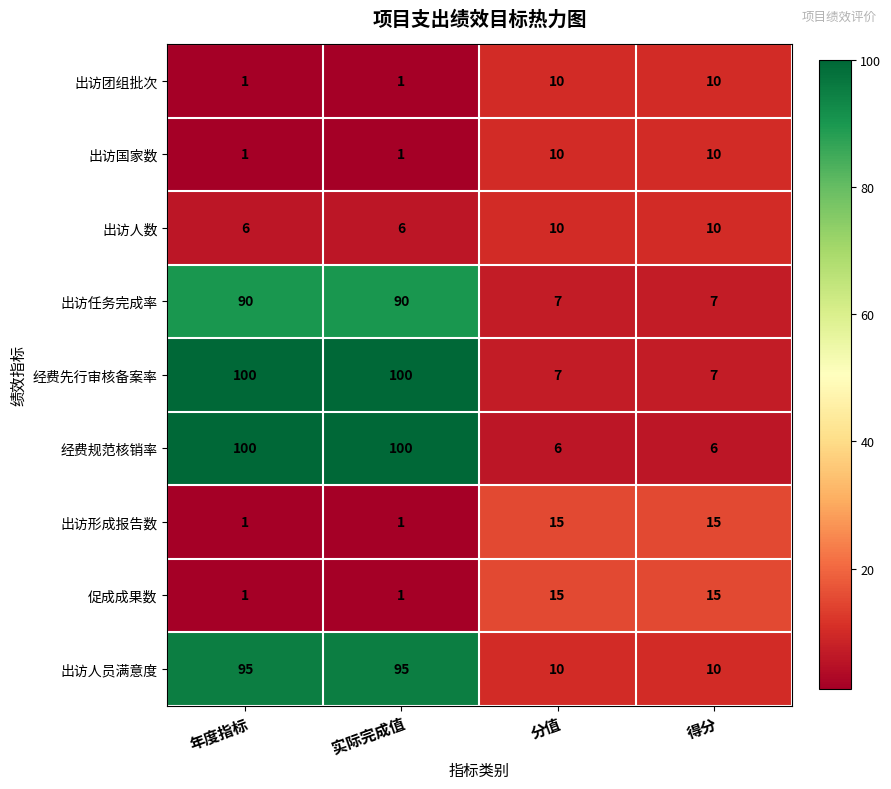

What is the maximum value shown in the chart?

100